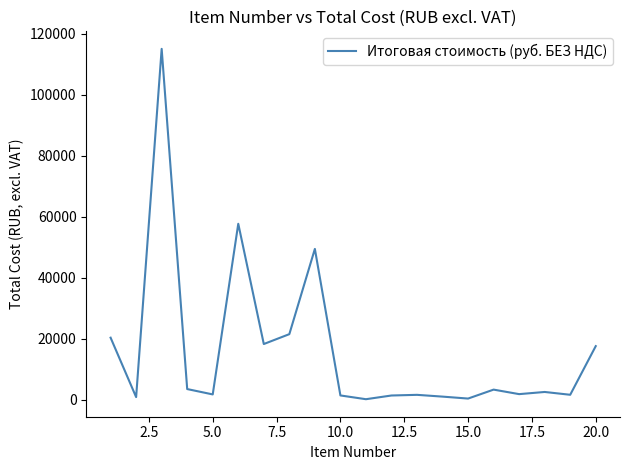

What is the maximum value shown in the chart?

115046.7